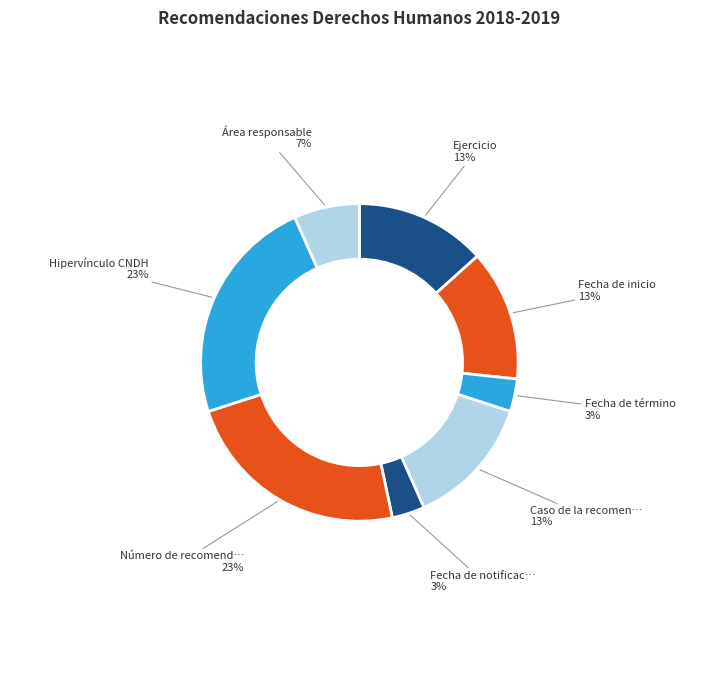

Which category has the smallest portion of the pie?

Fecha de término